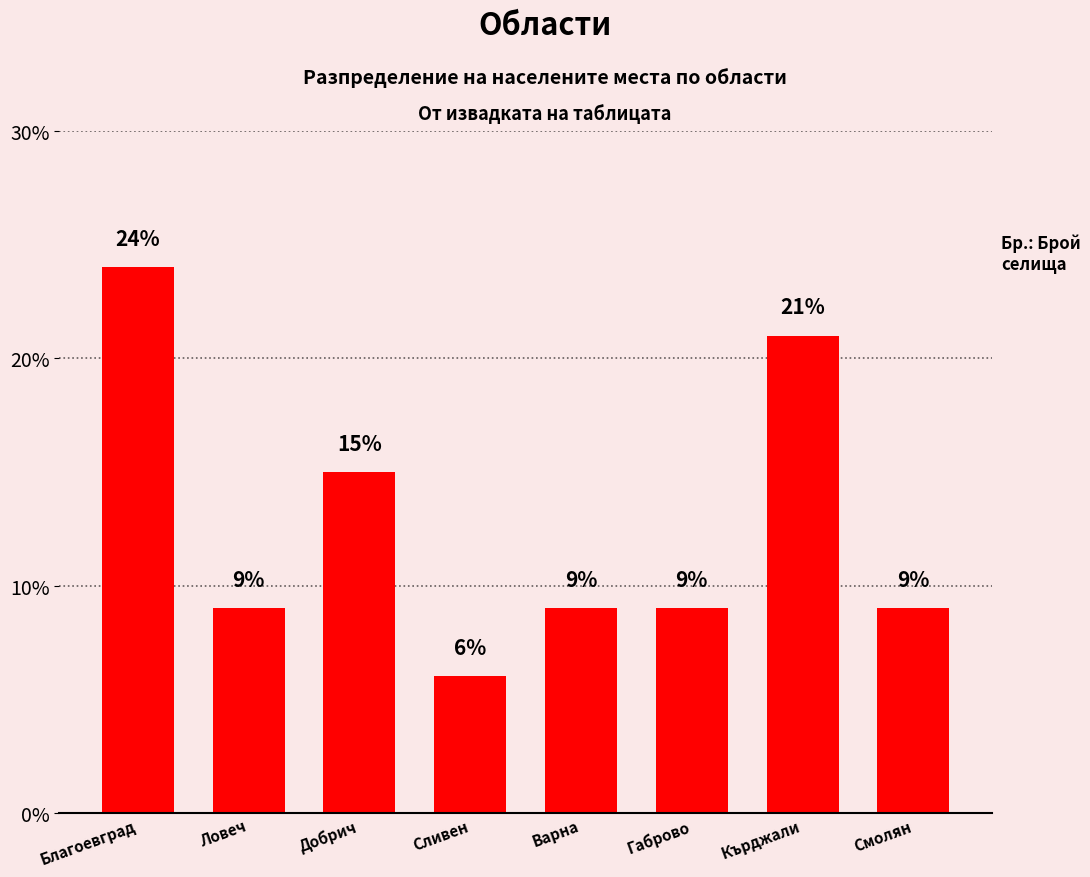

What is the change in value from Ловеч to Кърджали?

+12